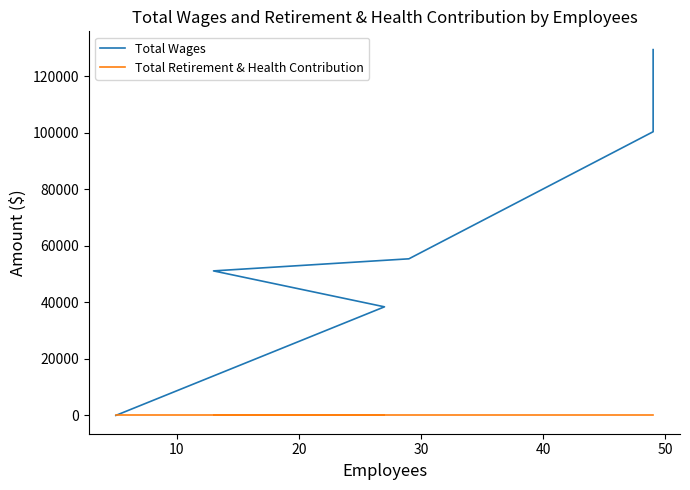

Rank the series by their maximum value, from highest to lowest.

Total Wages, Total Retirement & Health Contribution